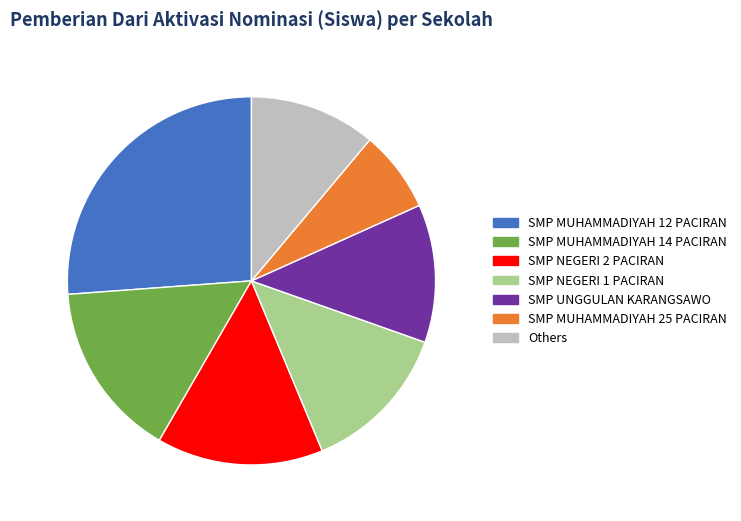

What is the largest slice in the pie chart?

SMP MUHAMMADIYAH 12 PACIRAN